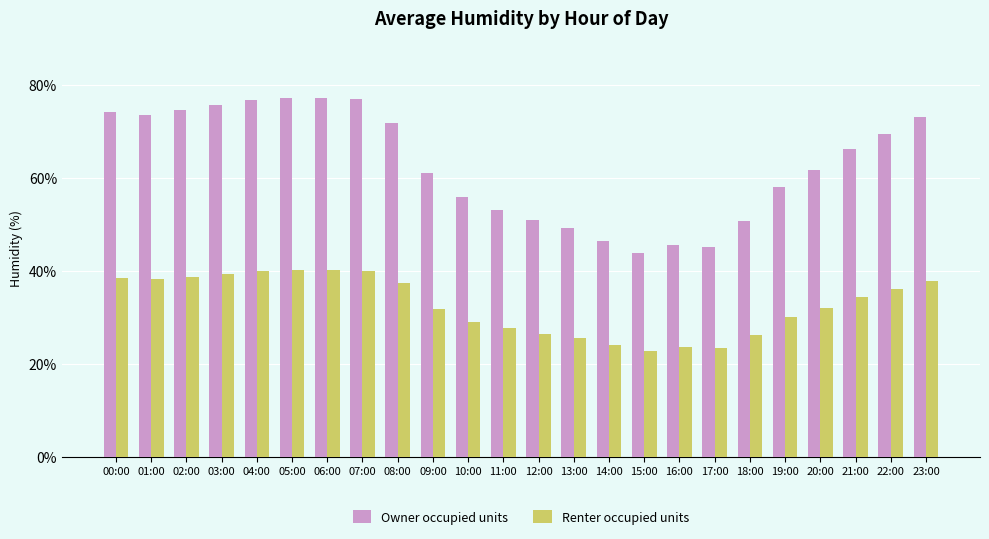

Which series has the largest total across all categories?

Owner occupied units